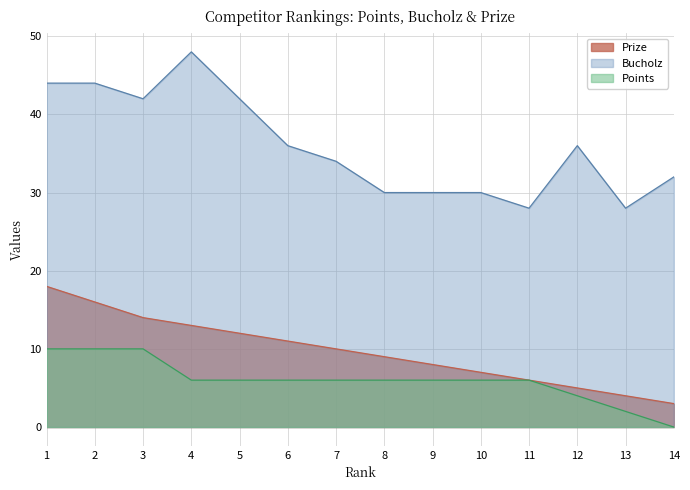

Reading left to right, transcribe all the data shown in this chart.

Prize: 1=18	2=16	3=14	4=13	5=12	6=11	7=10	8=9	9=8	10=7	11=6	12=5	13=4	14=3
Bucholz: 1=44	2=44	3=42	4=48	5=42	6=36	7=34	8=30	9=30	10=30	11=28	12=36	13=28	14=32
Points: 1=10	2=10	3=10	4=6	5=6	6=6	7=6	8=6	9=6	10=6	11=6	12=4	13=2	14=0